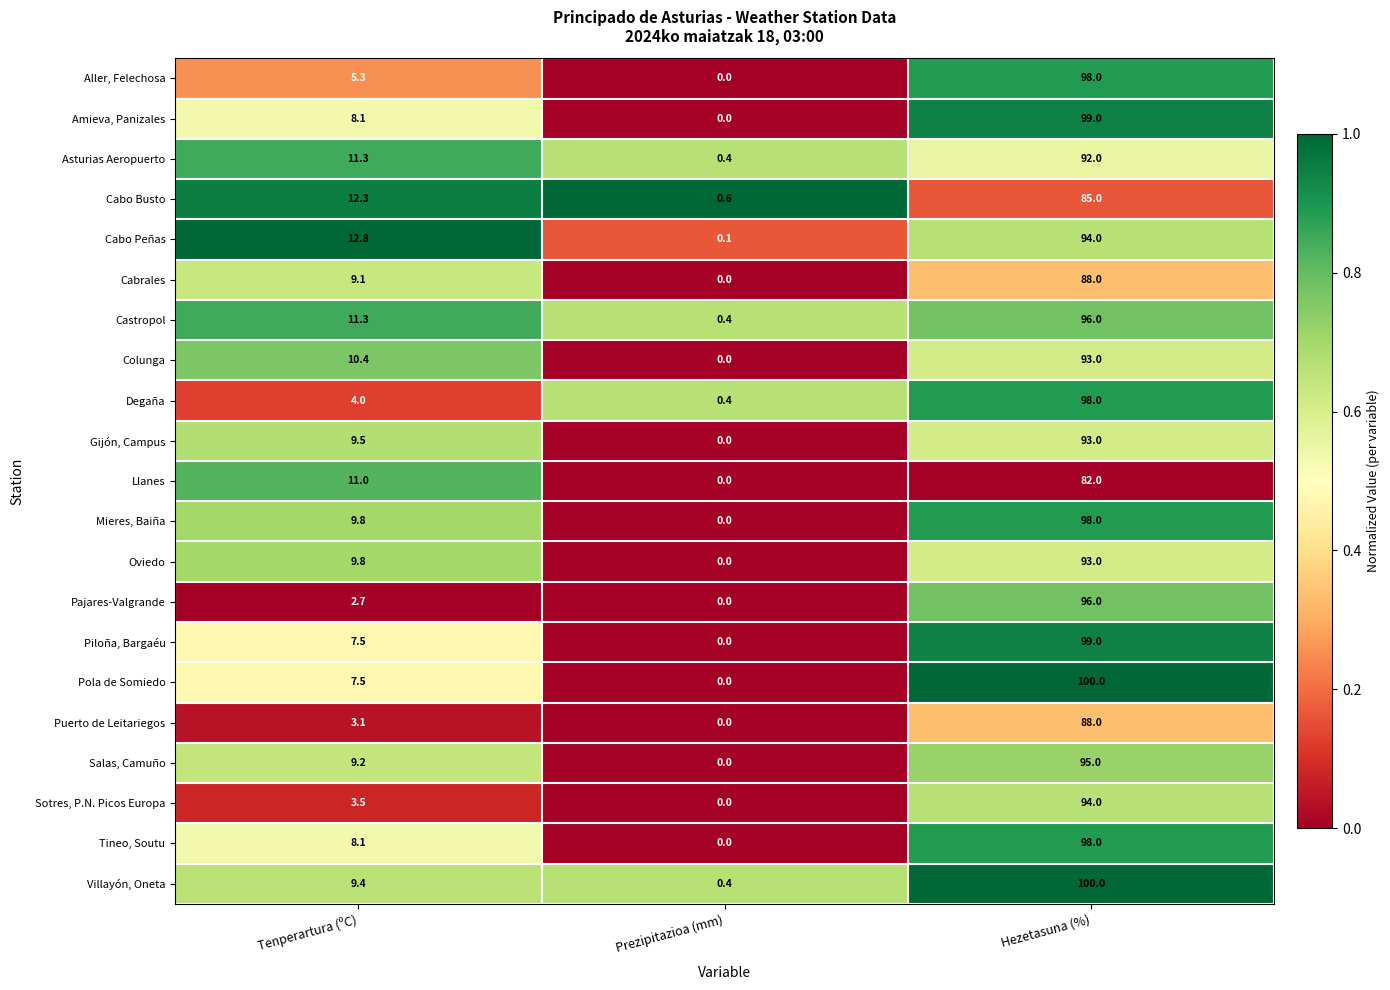

What is the total value across all series at Tenperartura (ºC)?

175.7